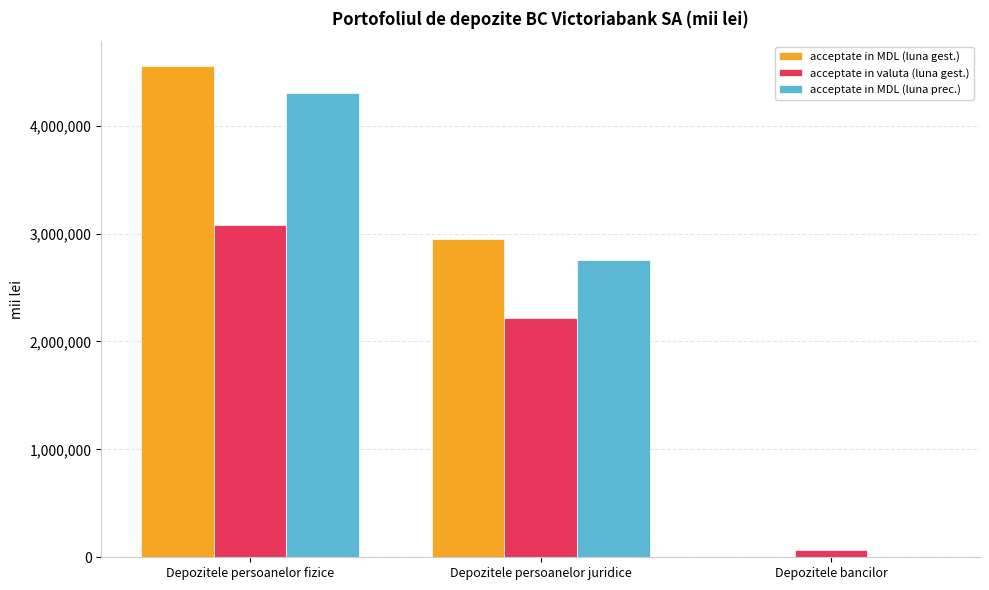

How many groups of bars are there?

3